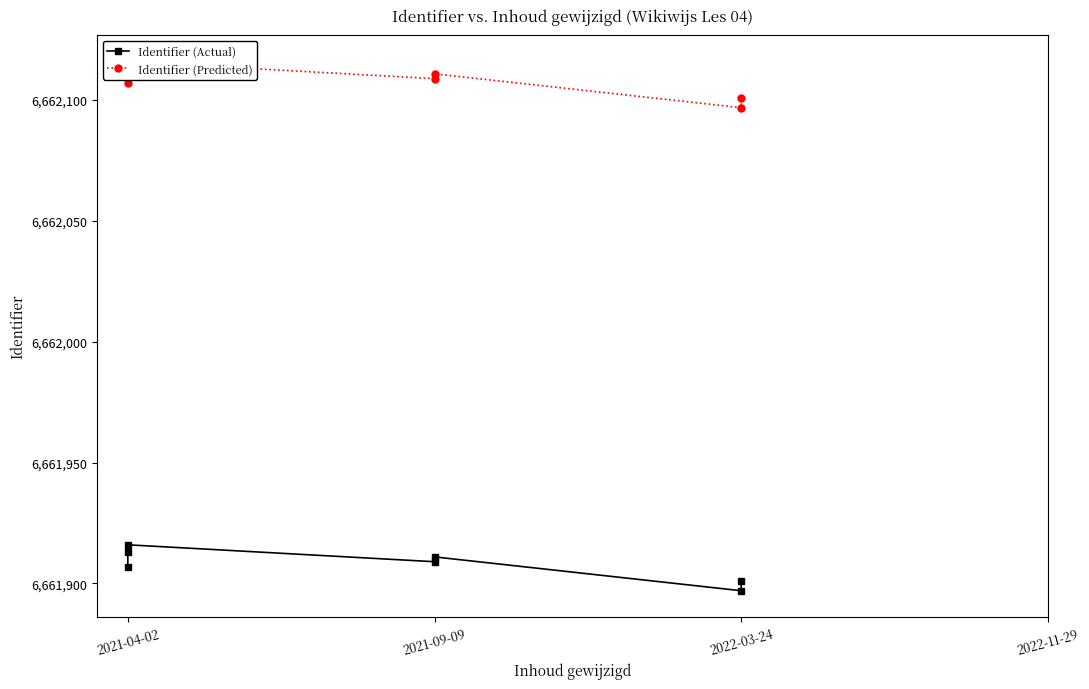

True or false: Identifier (Actual) and Identifier (Predicted) intersect in this chart.

False